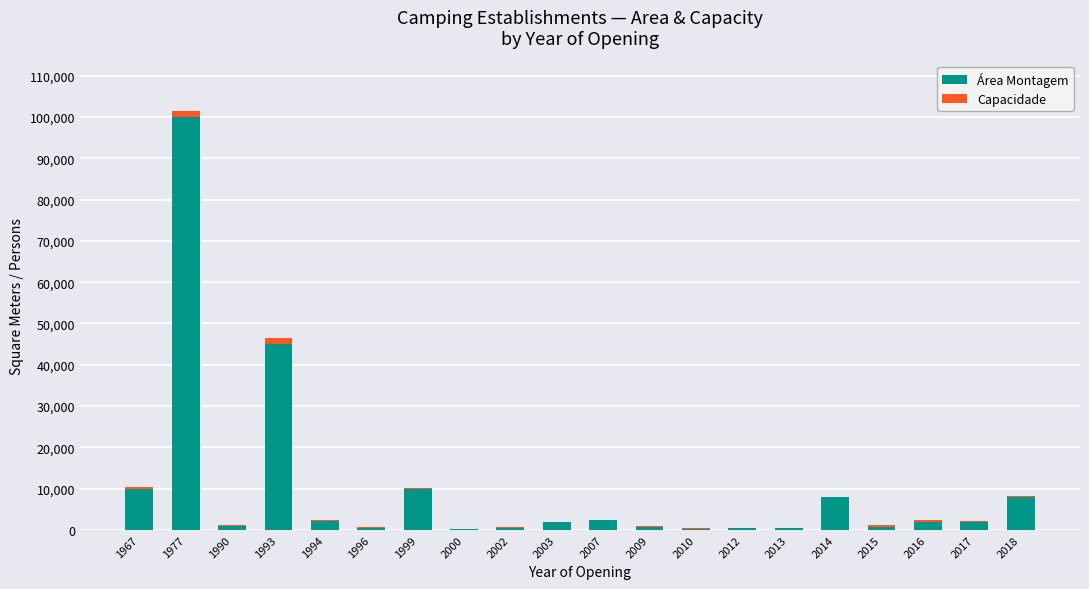

The value of Área Montagem at 2018 is 8000. True or false?

True